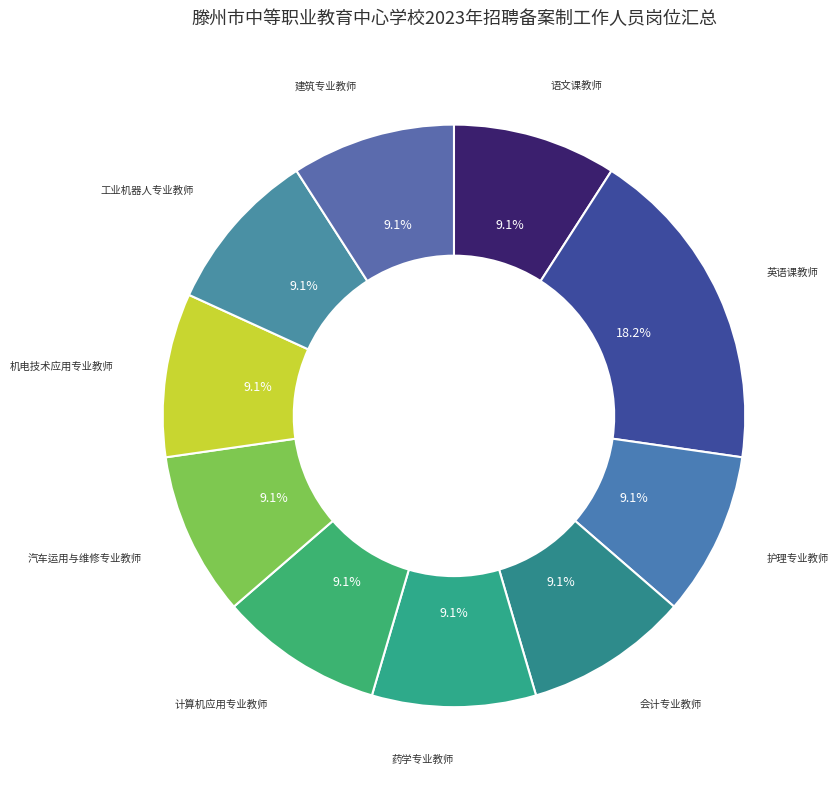

How many segments does this pie chart have?

10